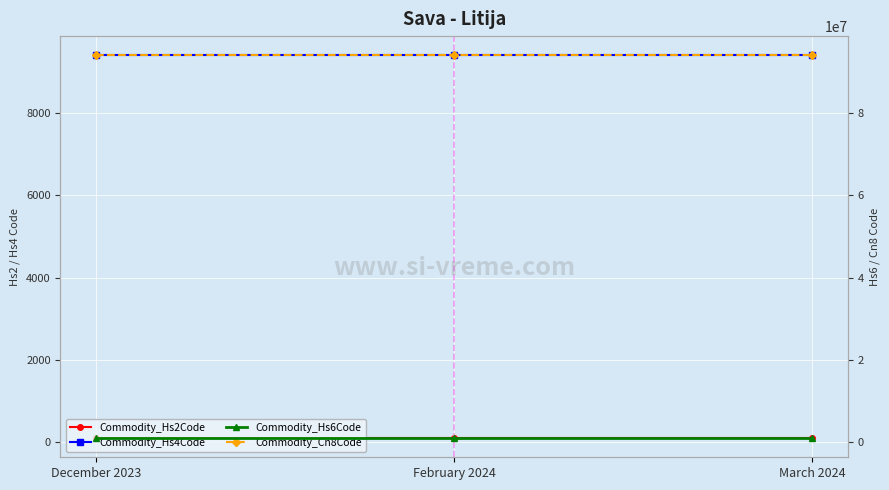

Between December 2023 and March 2024, which is larger?

December 2023